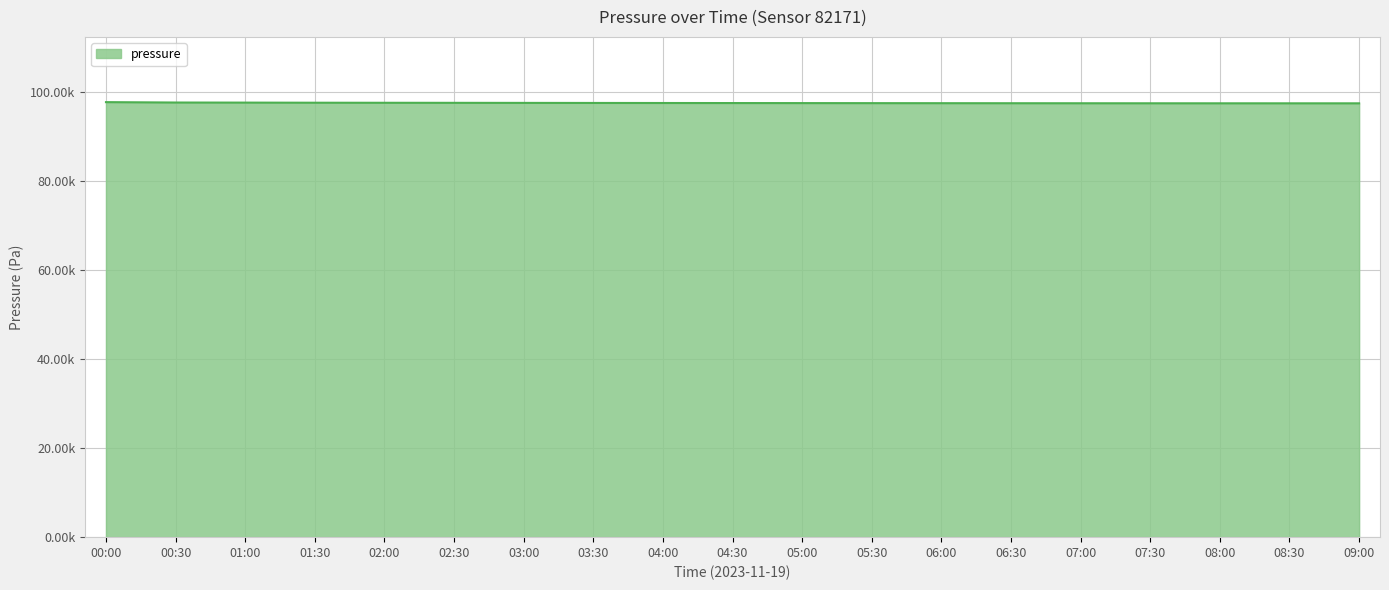

Is this an area chart (filled region under the line)?

Yes